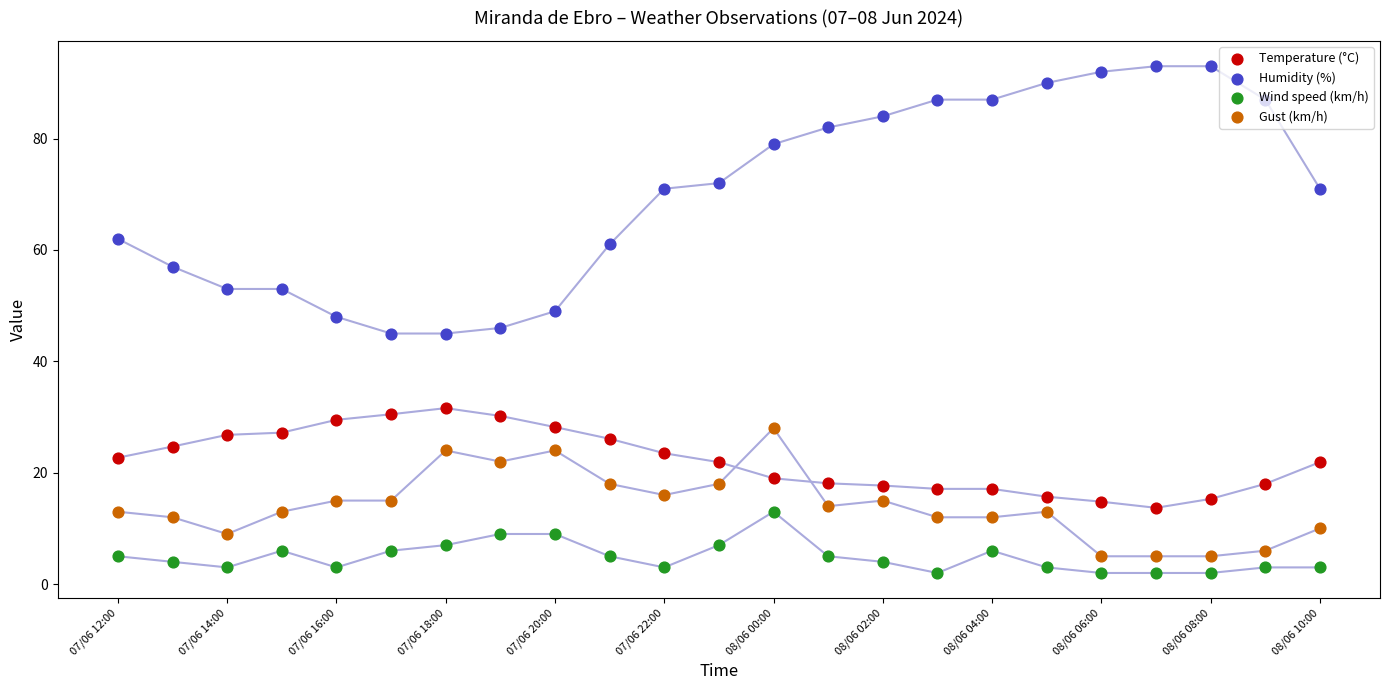

Is the value of Wind speed (km/h) at 07/06 18:00 greater than the value of Temperature (°C) at 08/06 08:00?

No